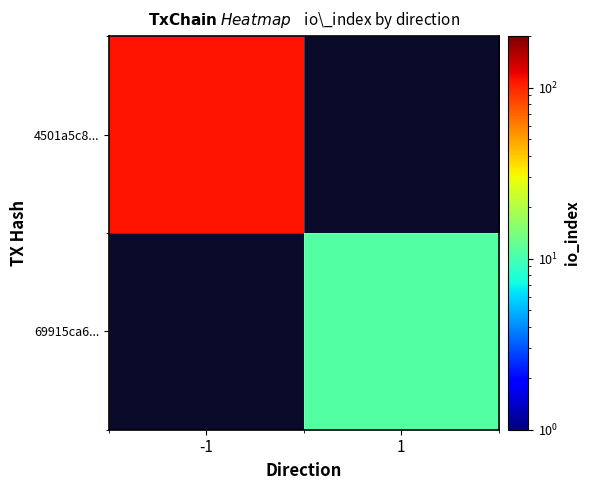

Which label corresponds to the largest value in the chart?

-1